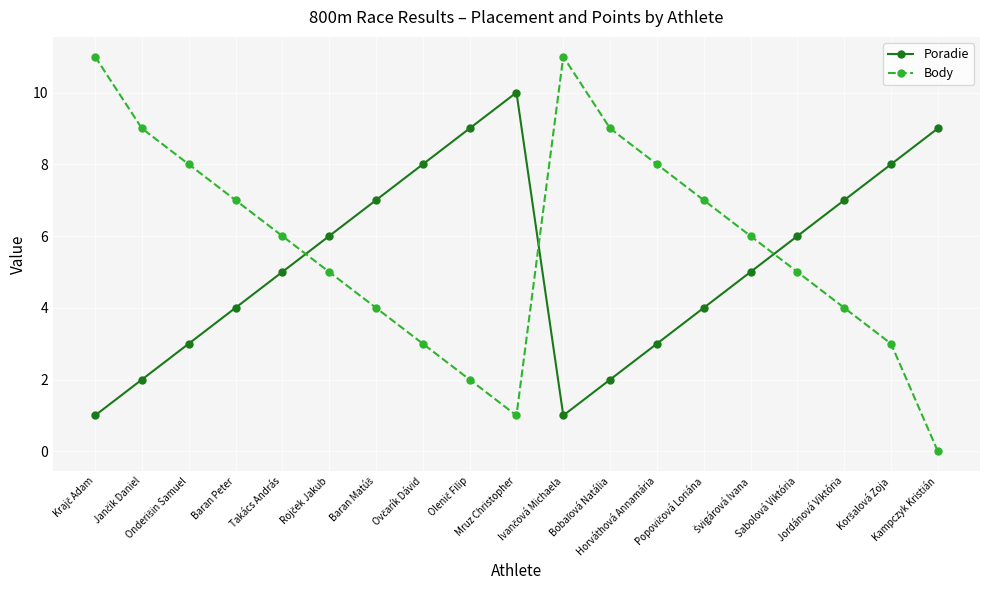

True or false: Body and Poradie cross at least once.

True